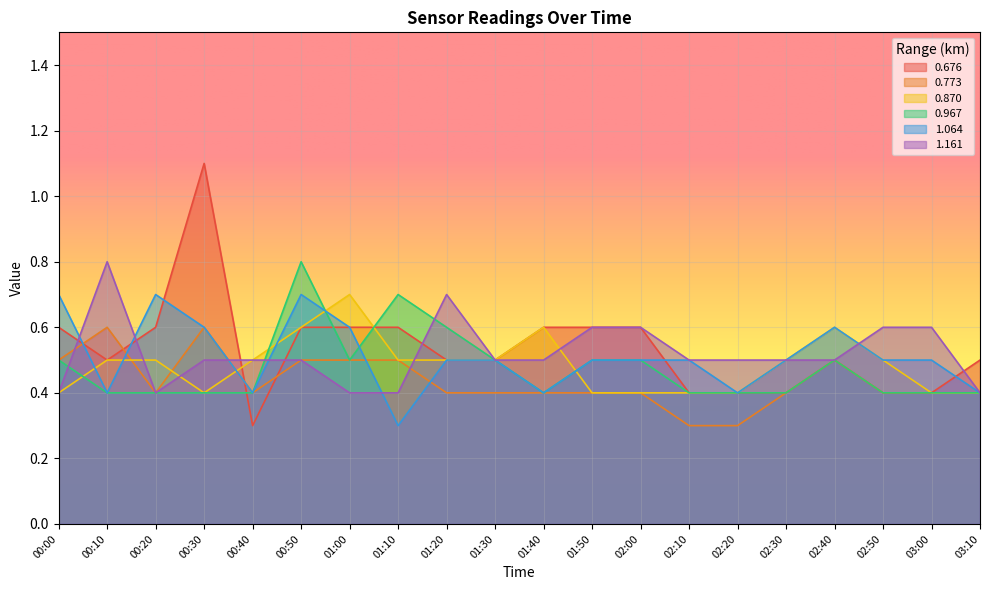

What is the label of the 3rd point from the right?

02:50